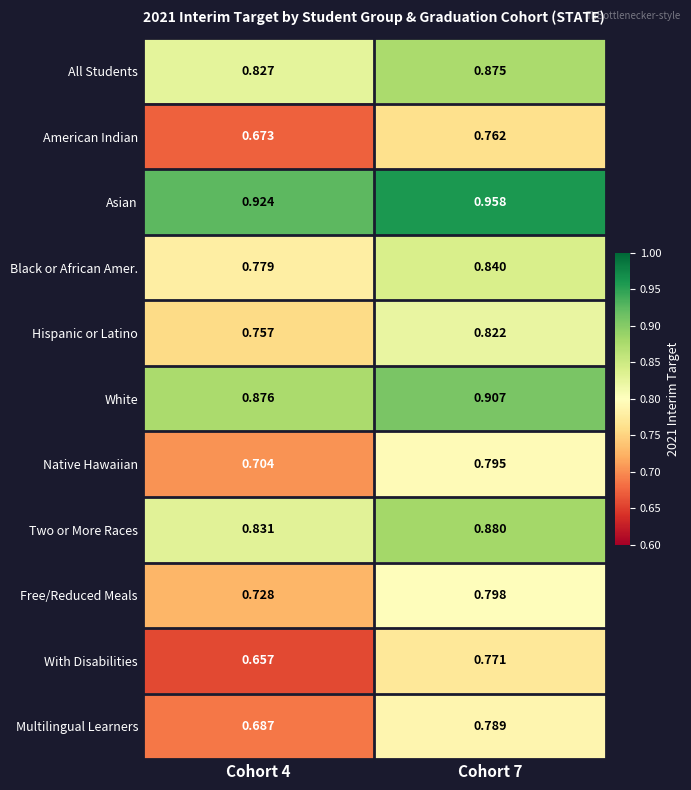

Is the value of Black or African Amer. at Cohort 7 greater than the value of American Indian at Cohort 4?

Yes